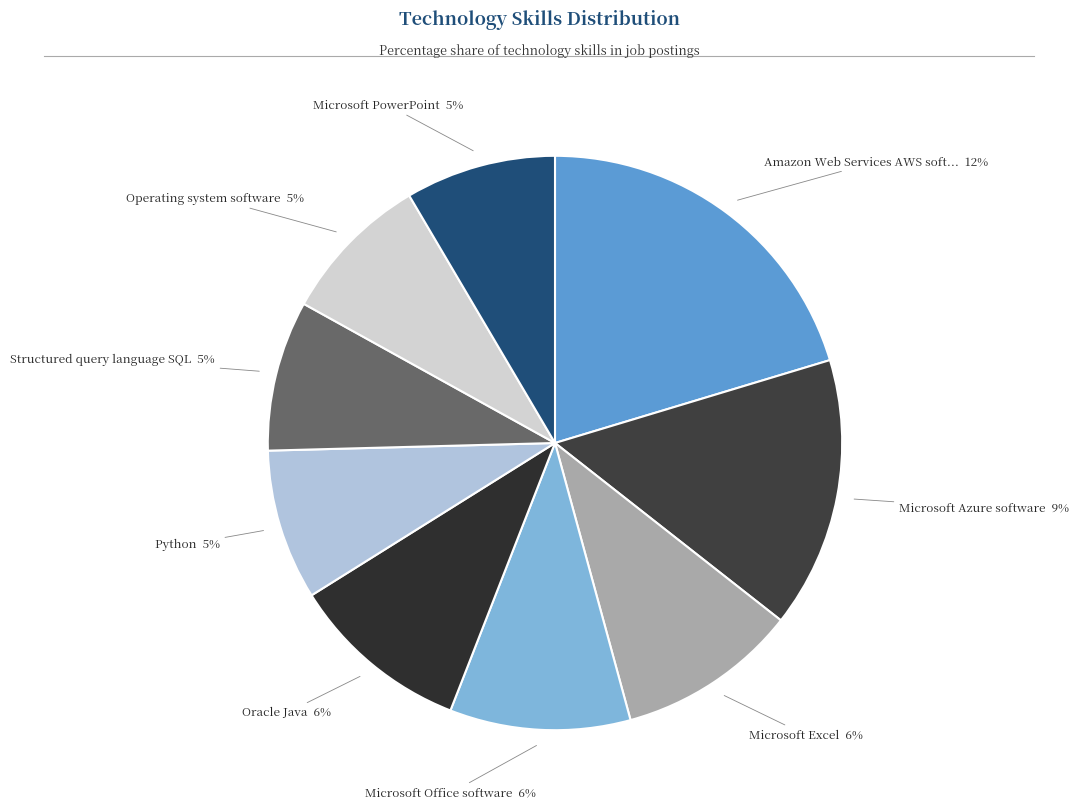

Count the number of slices in the pie.

9